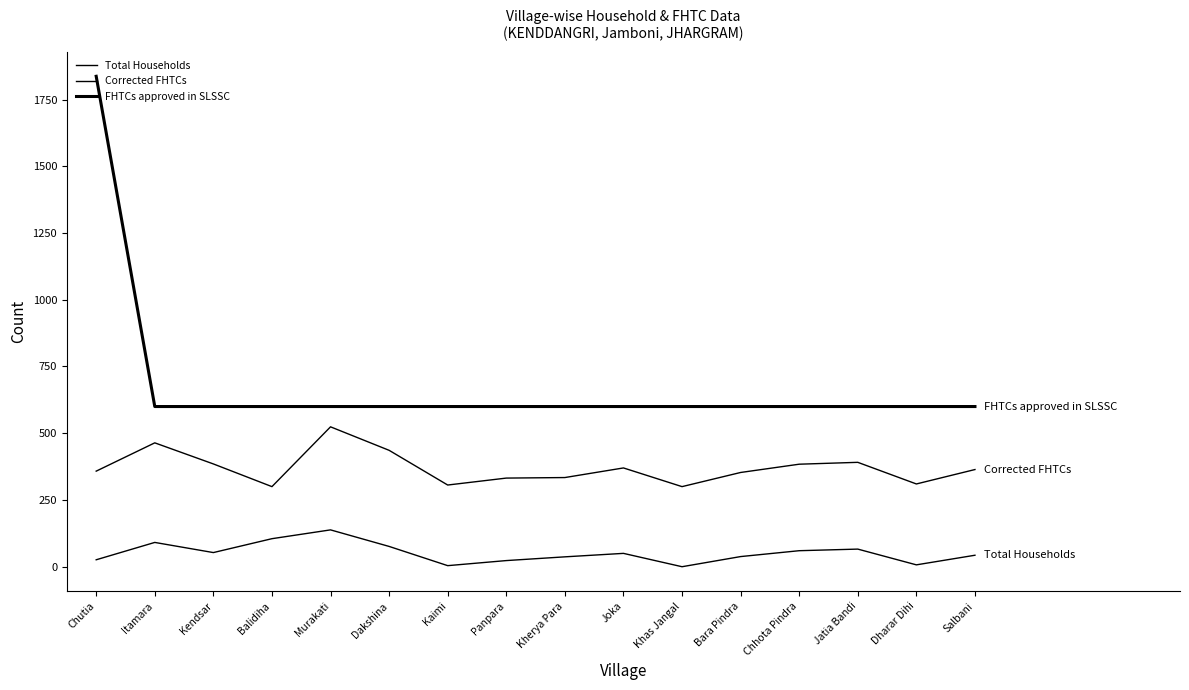

Does the chart have visible grid lines?

No